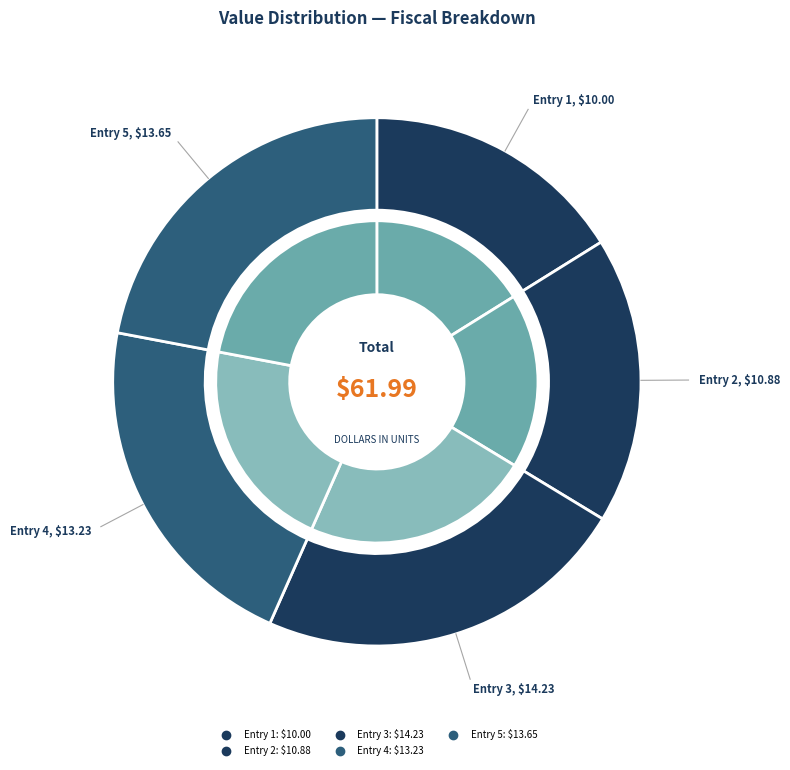

How many segments does this pie chart have?

5